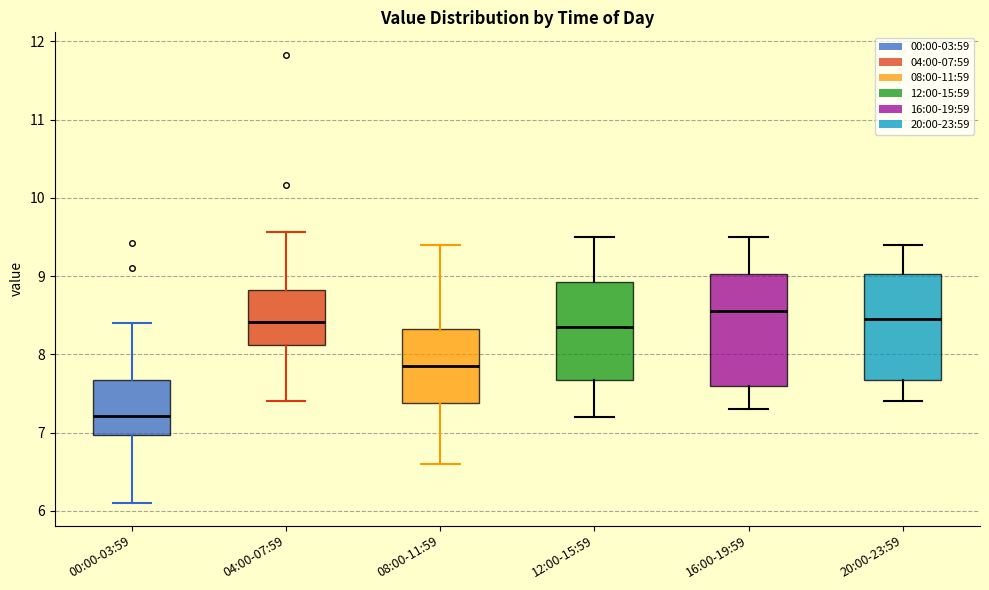

Which box has the highest median line?

16:00-19:59